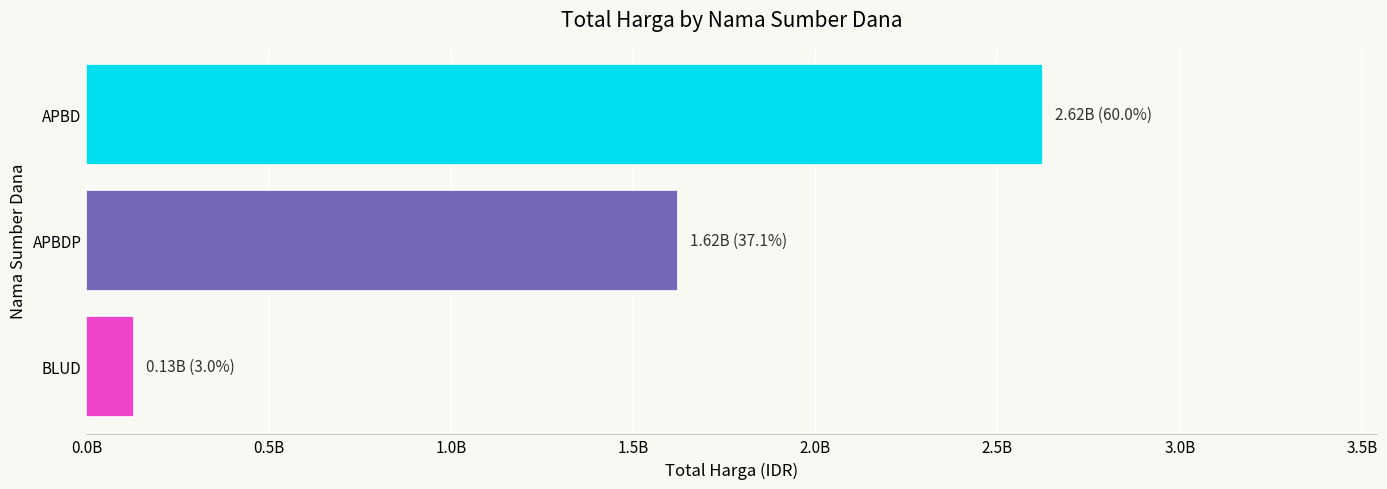

Does the chart contain any negative values?

No